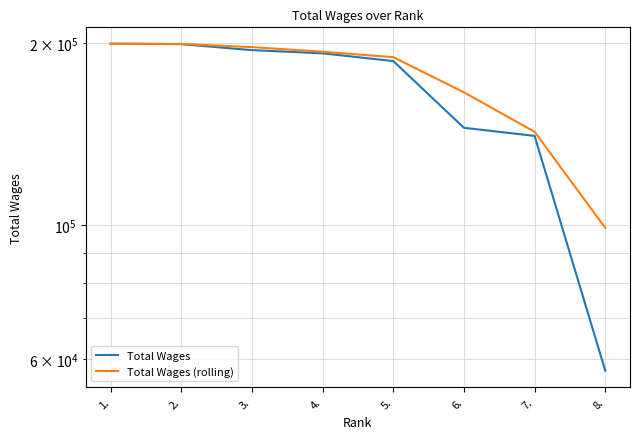

What value does the Total Wages (rolling) series have at 2.?

199299.5